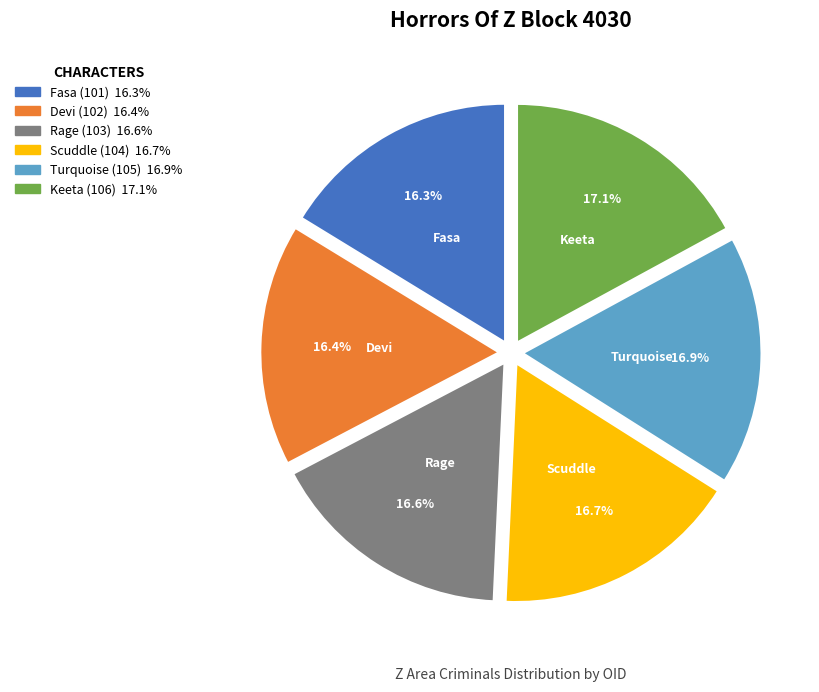

Does any single category account for the majority?

No